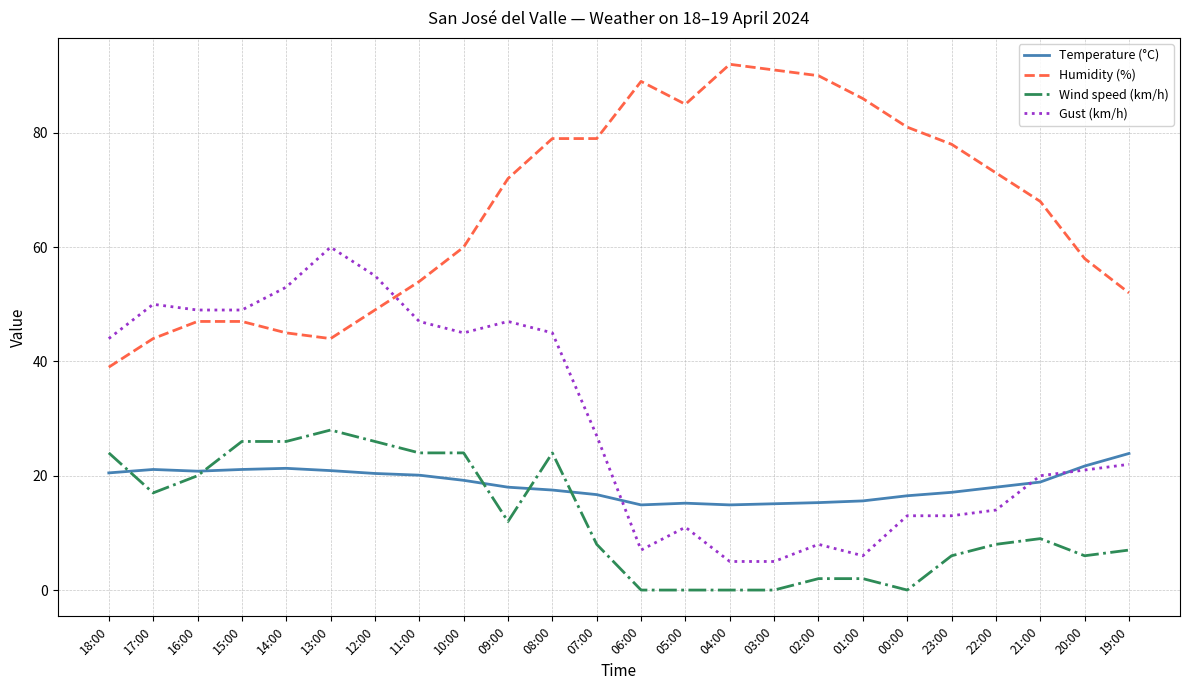

At which label is Gust (km/h) closest to 32?

07:00